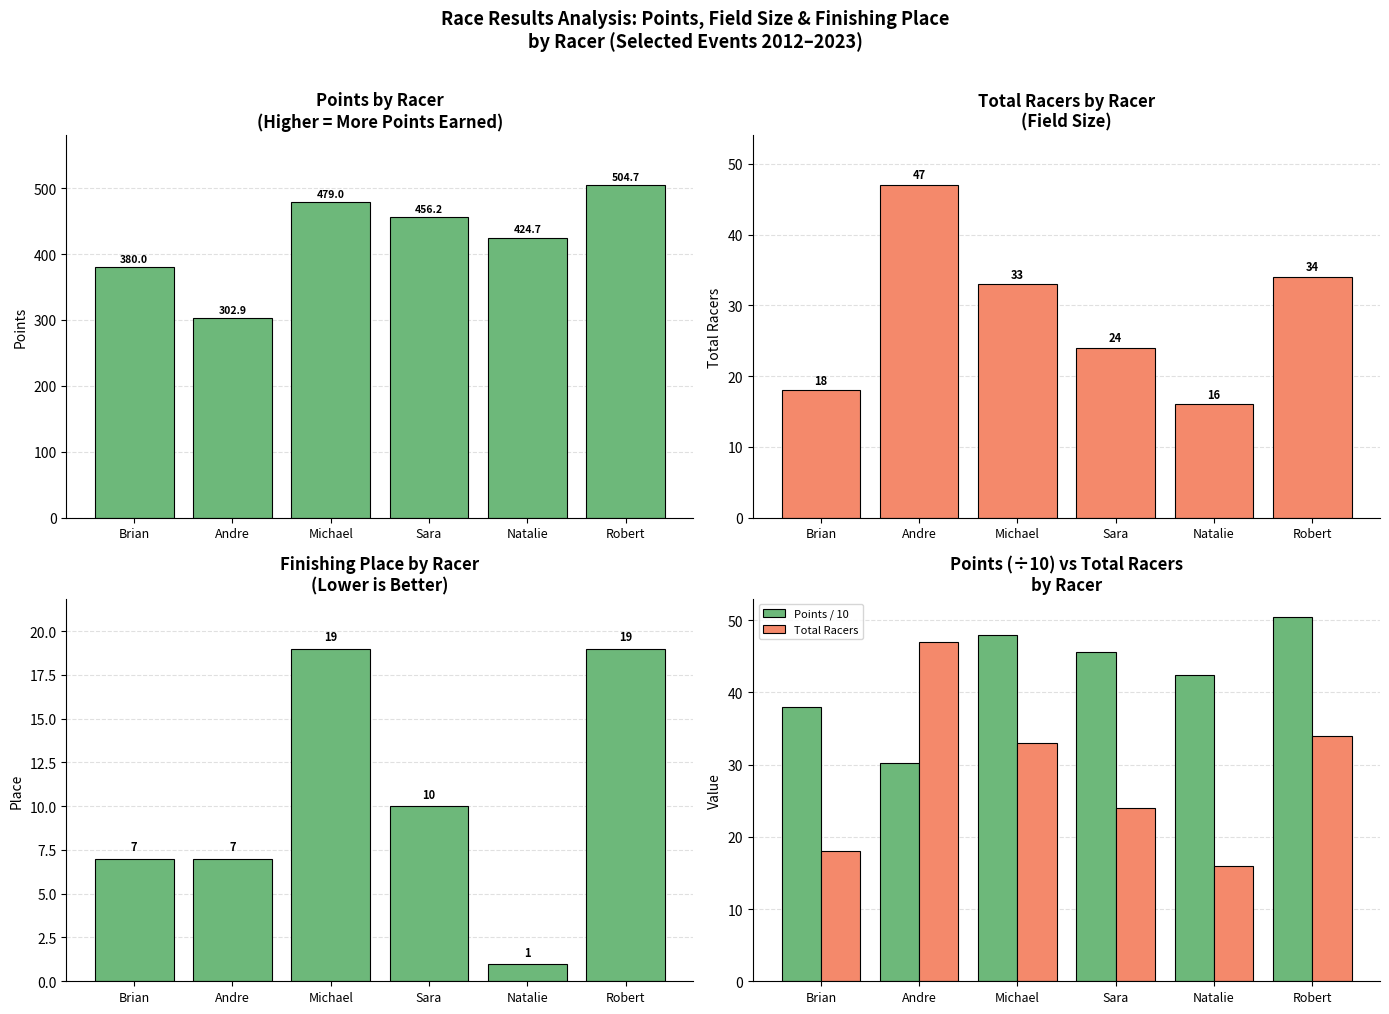

At which category is the sum across all series the highest?

Robert